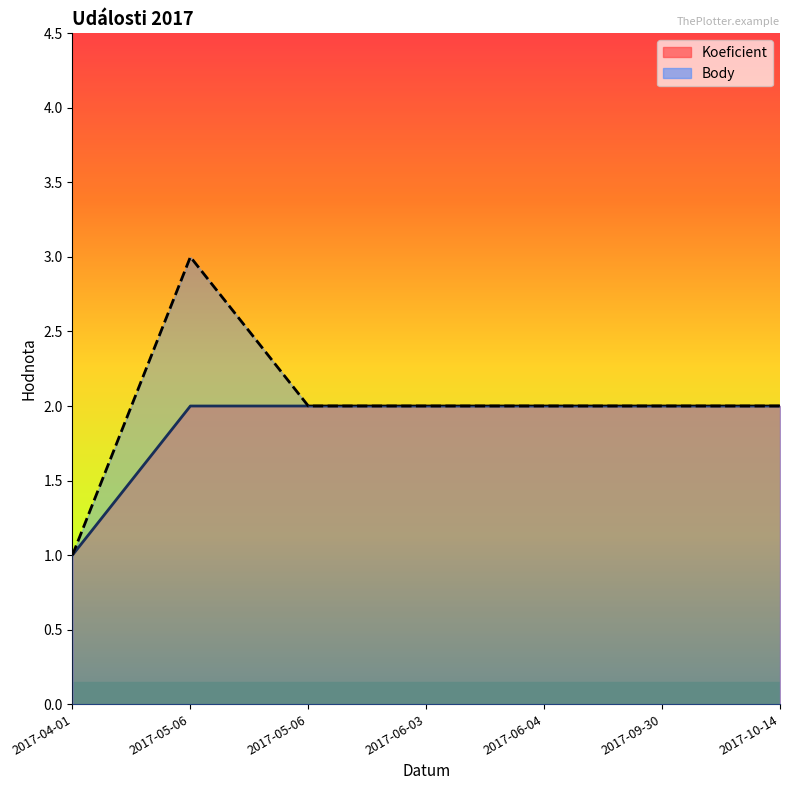

At which category is the sum across all series the highest?

2017-05-06